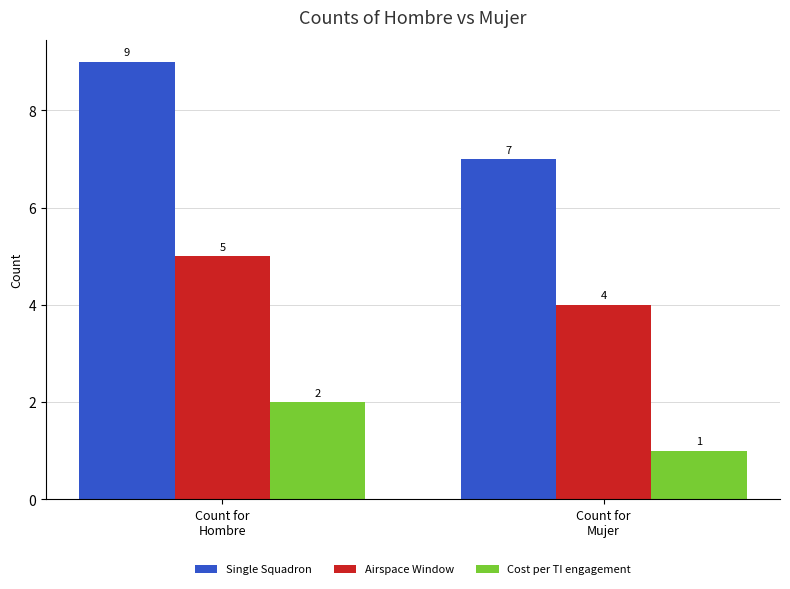

What is the value of the Cost per TI engagement bar at the 1st from the left?

2